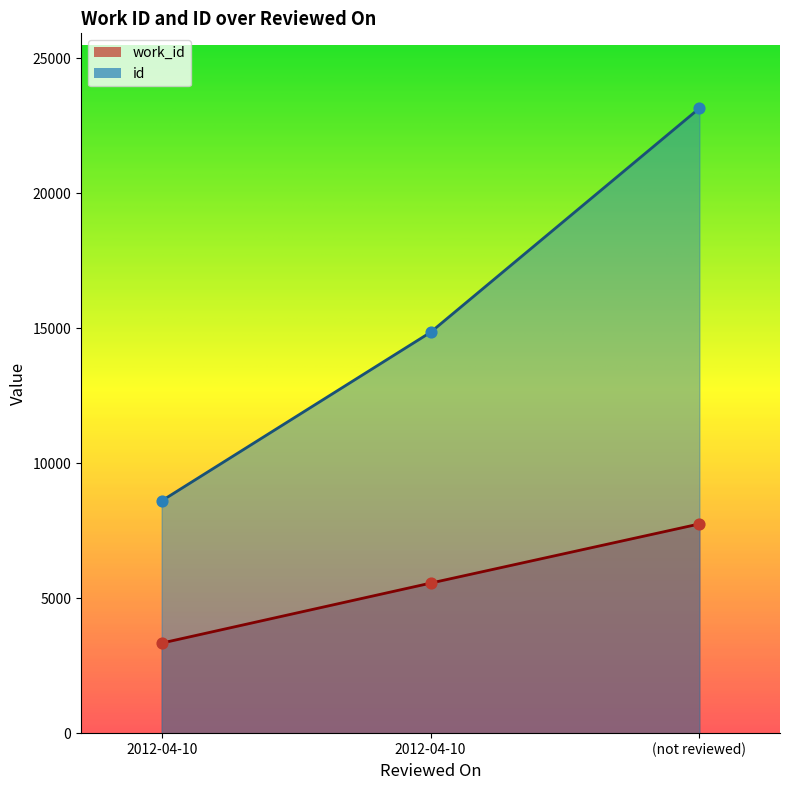

Which series reaches the maximum Y coordinate?

id